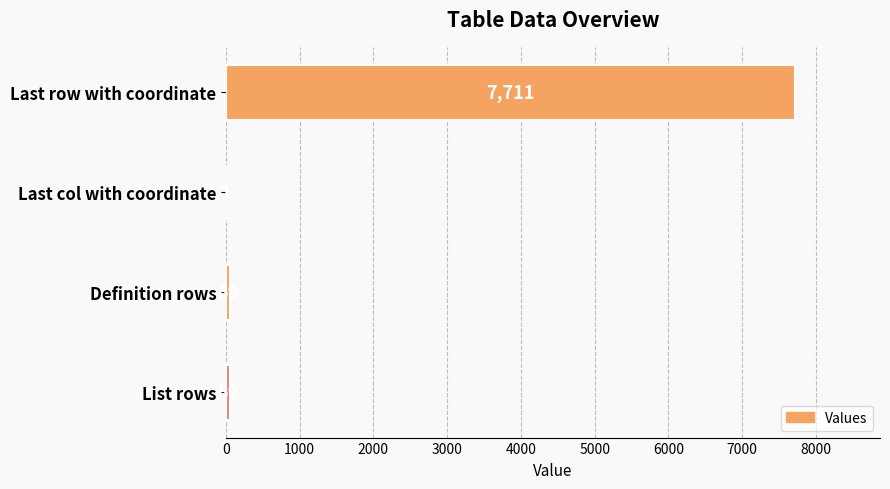

What is the sum of all values?

7830